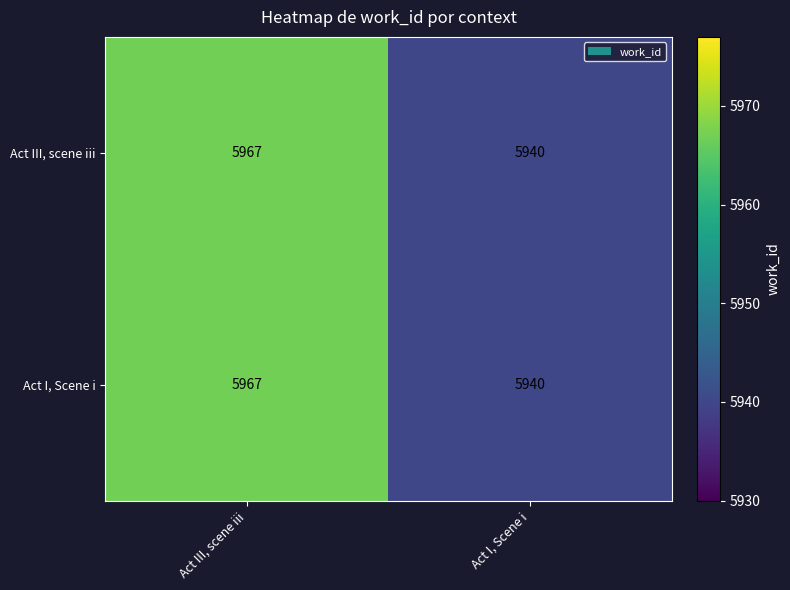

What is the total value across all series at Act I, Scene i?

11880